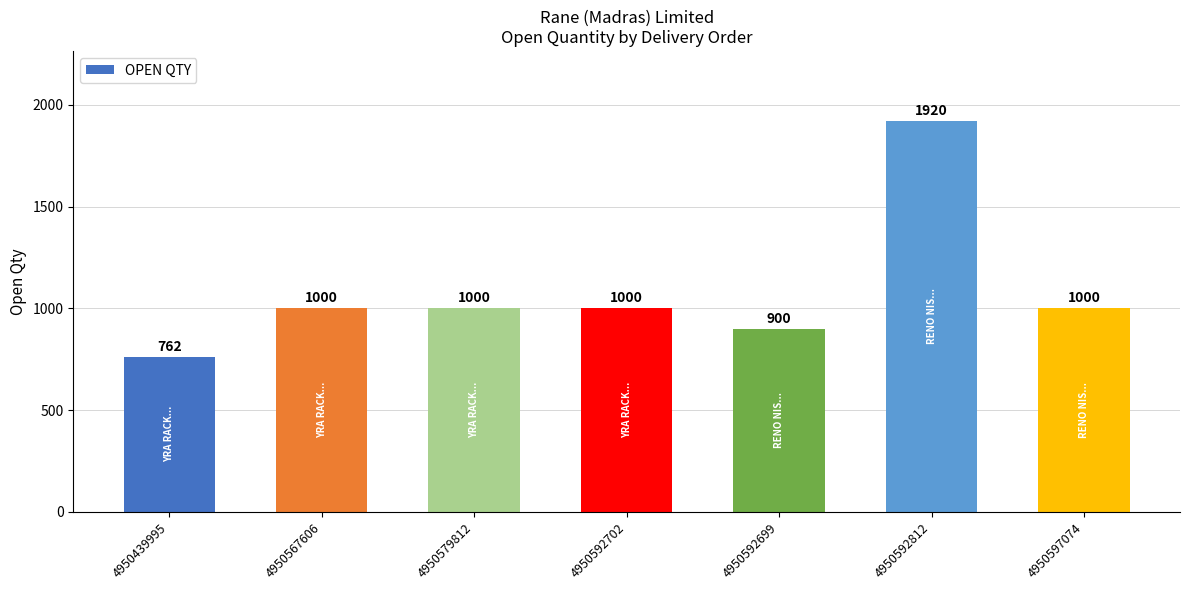

How many distinct data groups are displayed?

1